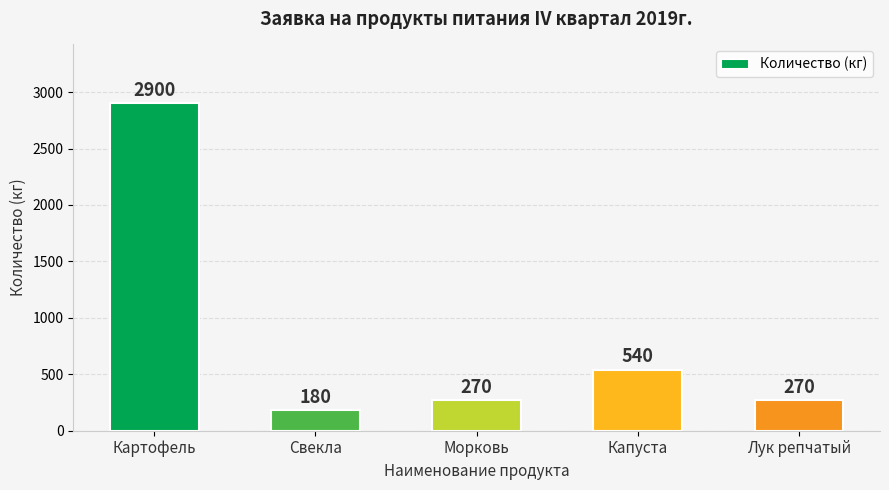

What is the approximate value at Картофель, to the nearest 50?

2900